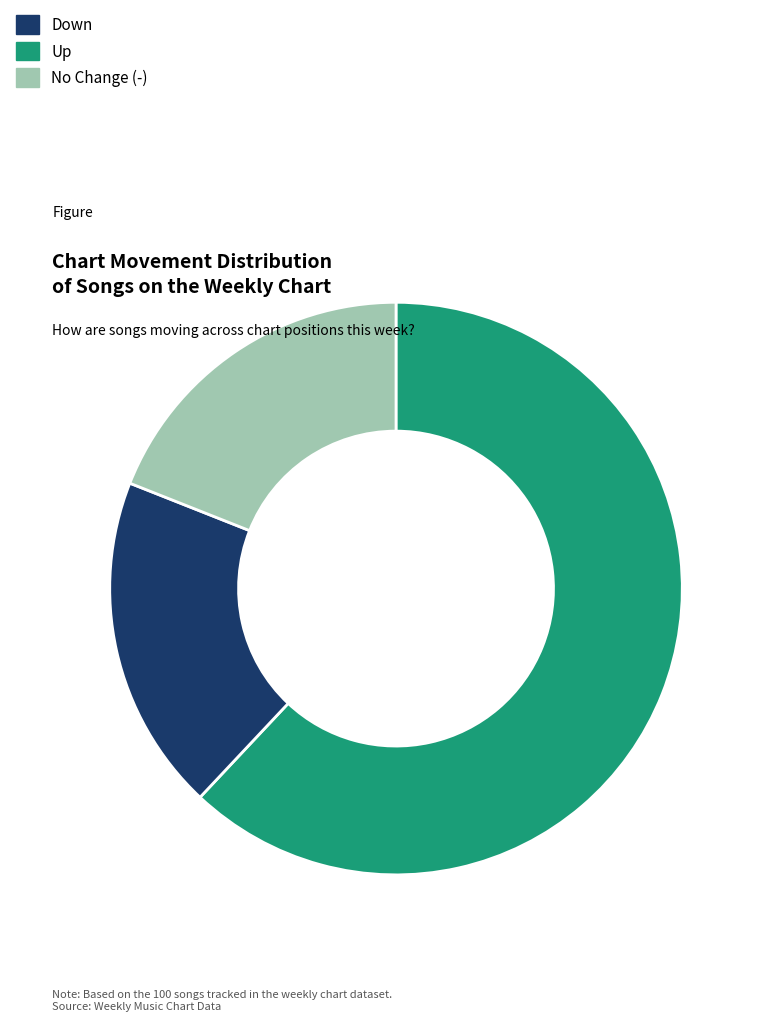

Is there any slice that represents more than half of the pie?

Yes